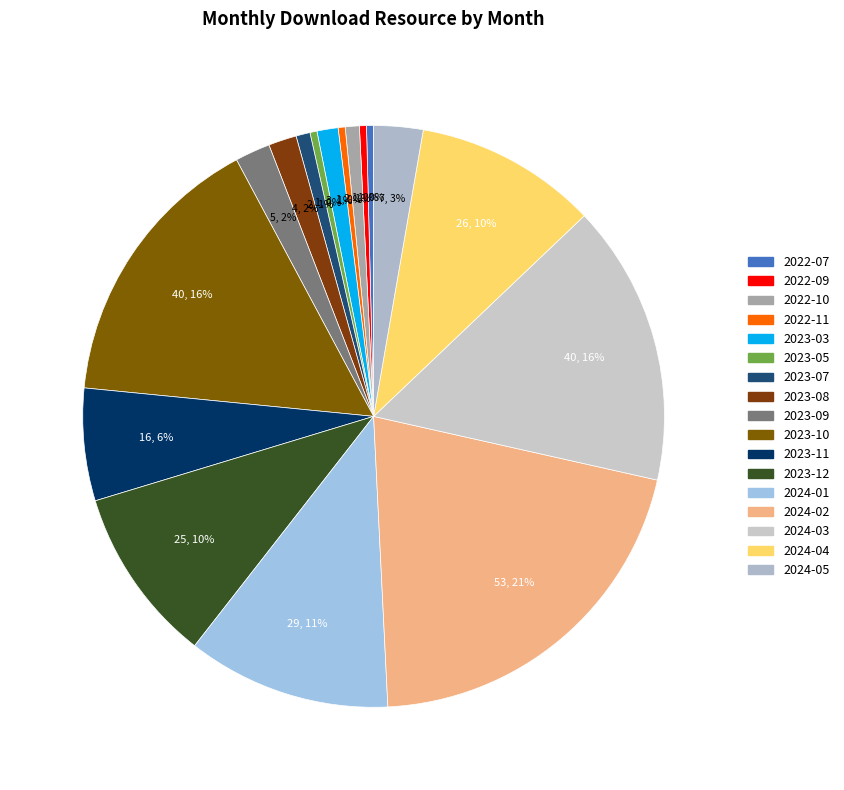

What percentage is the 2023-09 slice, to the nearest percent?

2%